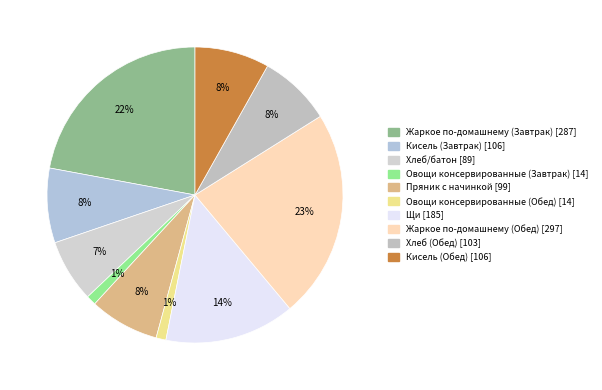

How much of the chart is everything except Хлеб (Обед)?

92.1%